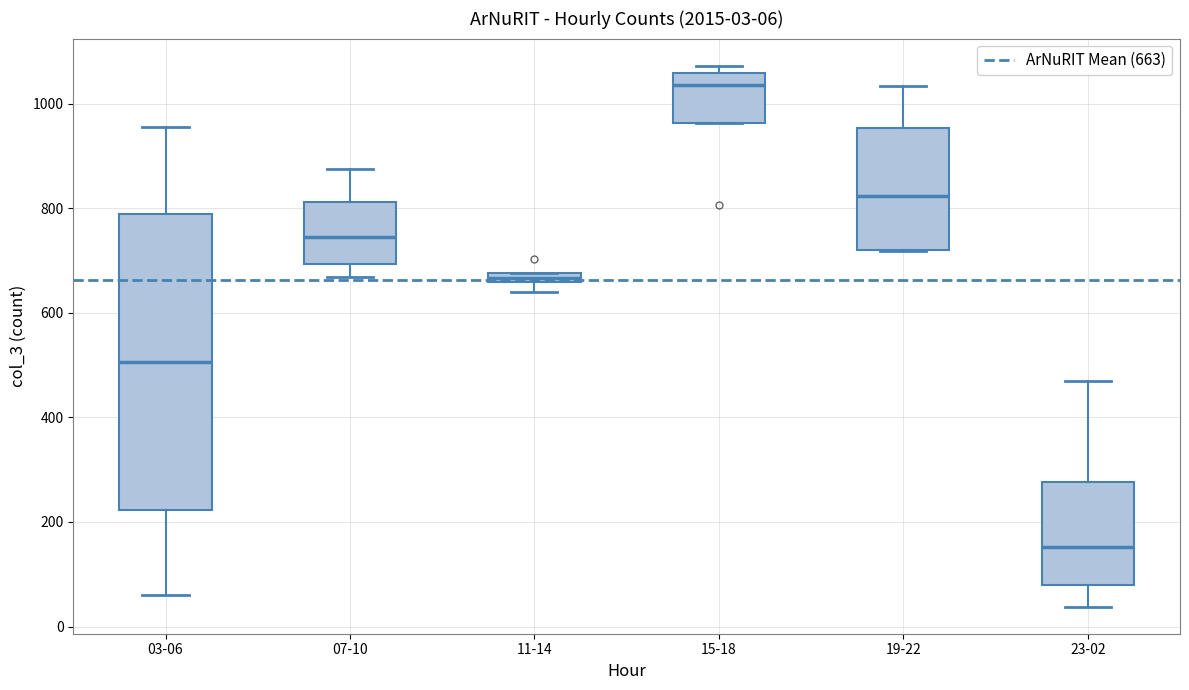

Comparing the boxes themselves (not the whiskers), which one is the tallest?

03-06